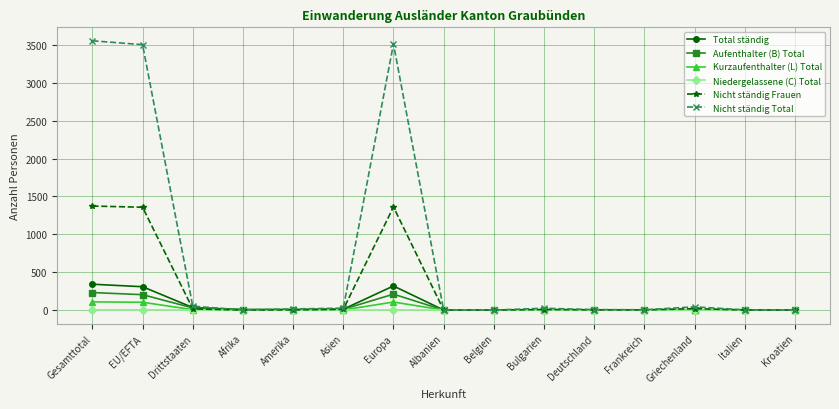

What position from the right is Gesamttotal?

15